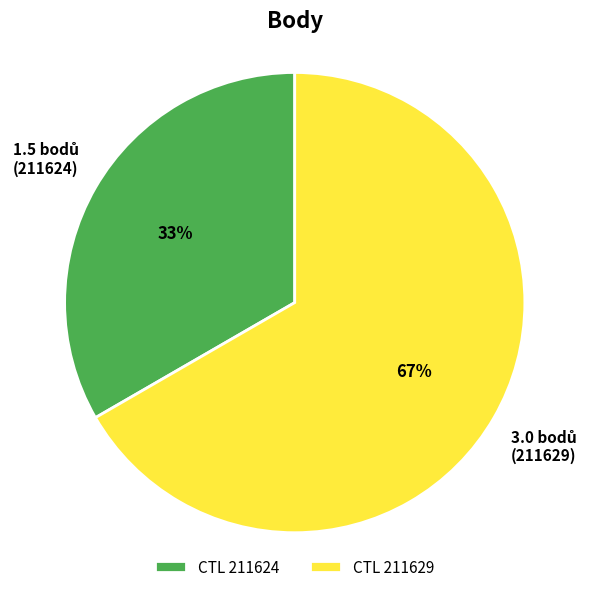

Is there a majority slice in this chart?

Yes